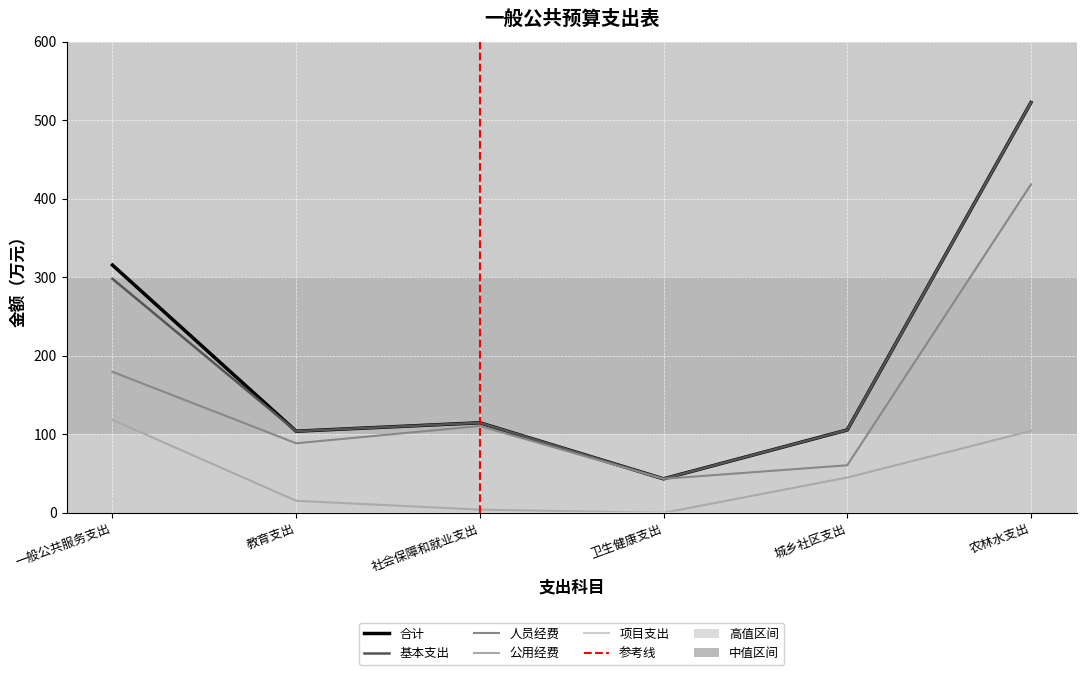

What is the difference between the 合计 values at 农林水支出 and 卫生健康支出?

479.3